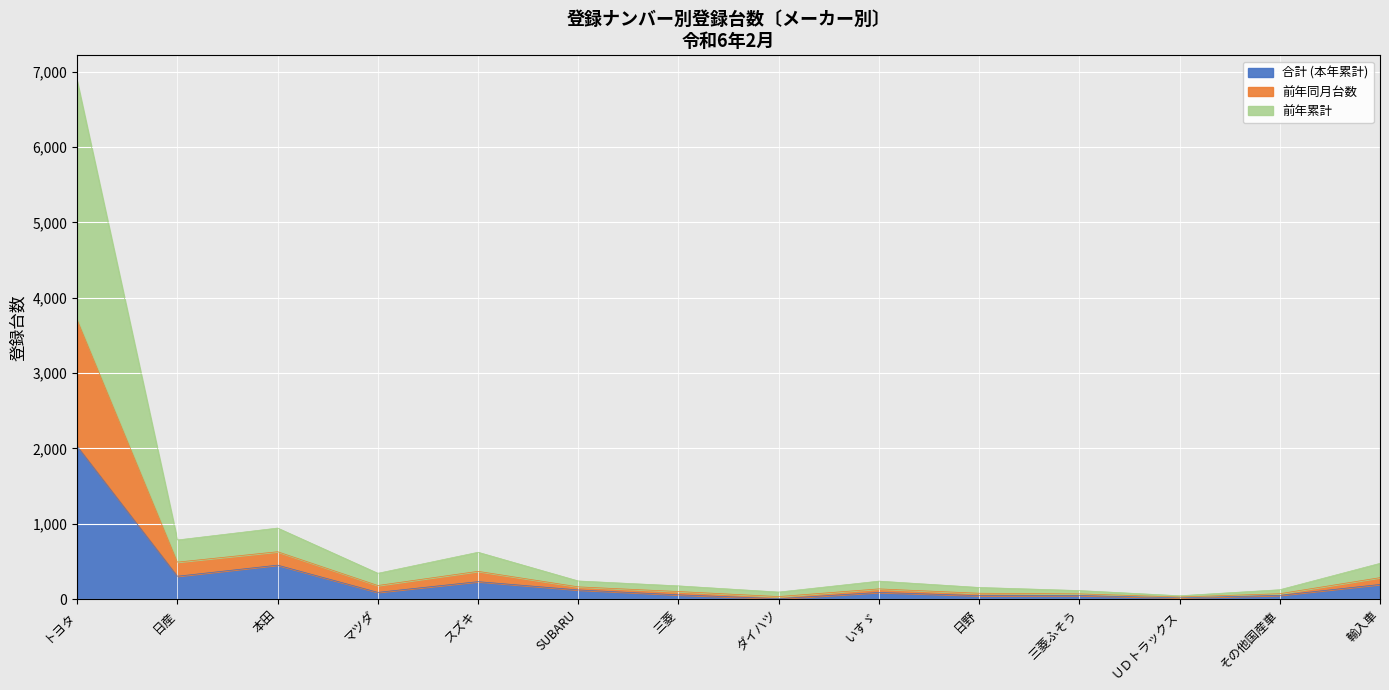

In 前年累計, how many points are lower than both neighbors (excluding endpoints)?

4